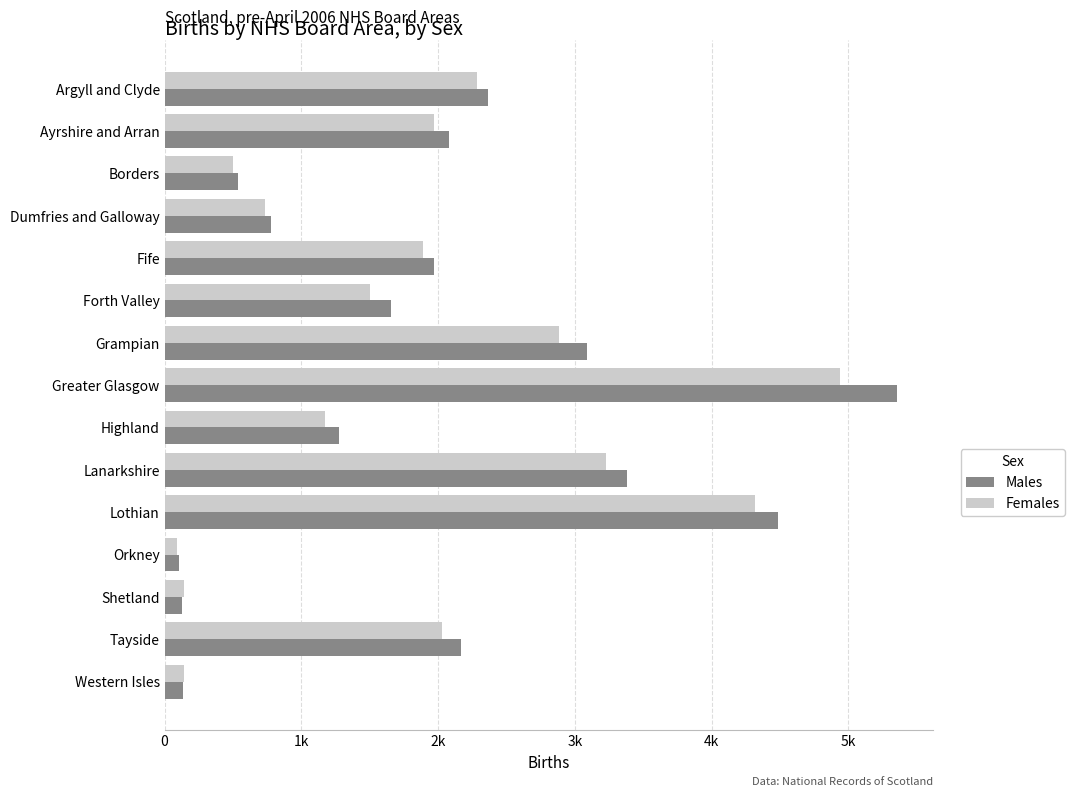

Reading left to right, extract all data points from this chart.

Males: 2364	2083	537	780	1968	1654	3086	5355	1276	3382	4485	103	126	2166	131
Females: 2282	1973	501	734	1886	1504	2881	4939	1175	3225	4320	91	139	2030	143